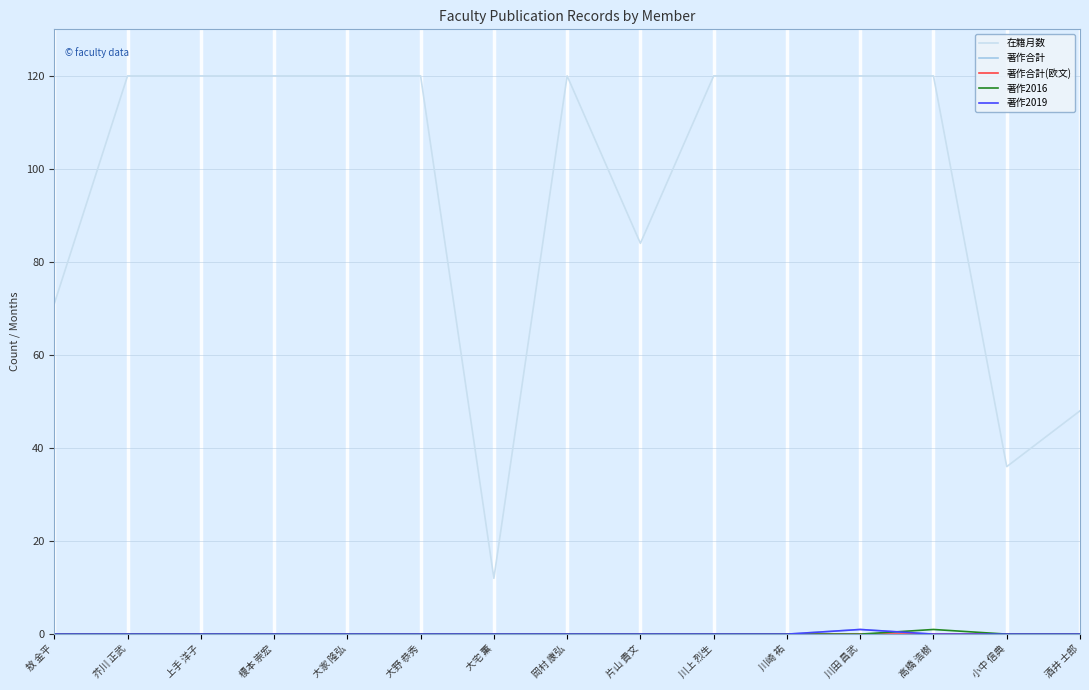

At how many categories does at least one series exceed 9?

15